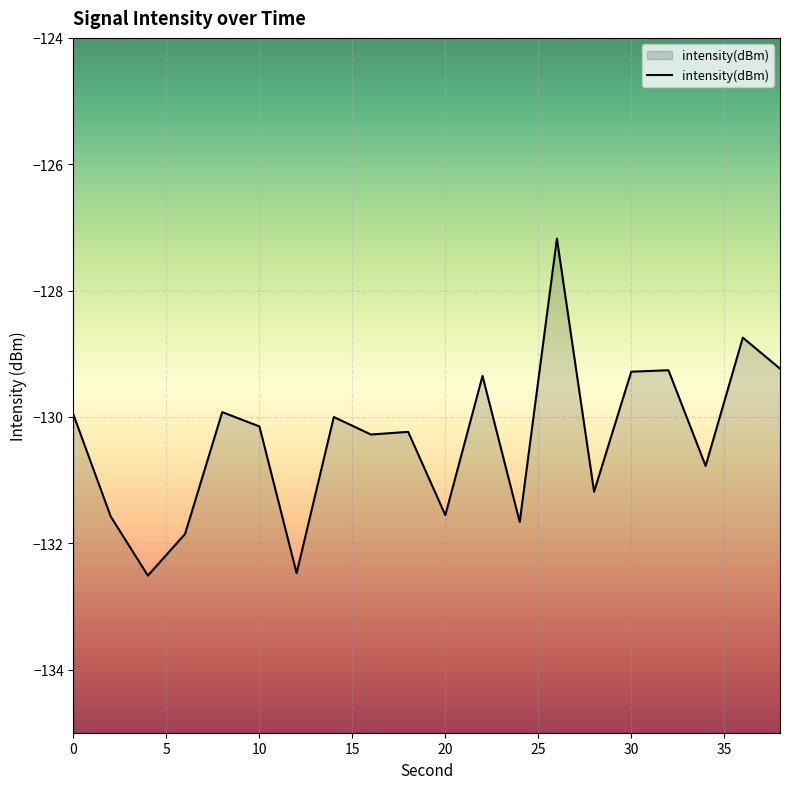

What is the minimum value shown in the chart?

-132.5